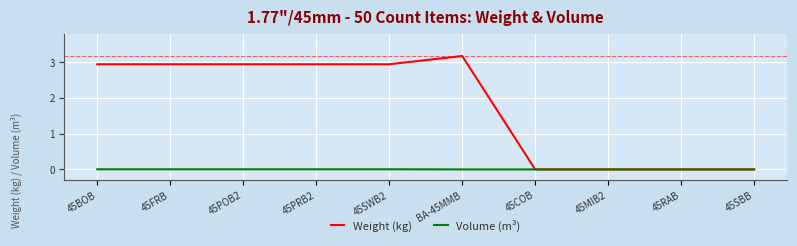

Rank the series by their maximum value, from highest to lowest.

Weight (kg), Volume (m³)